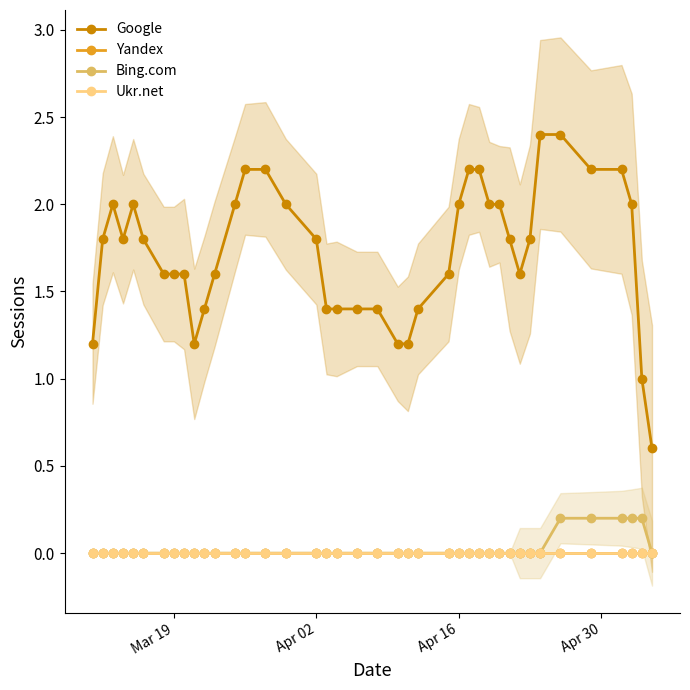

How many distinct data groups are displayed?

4